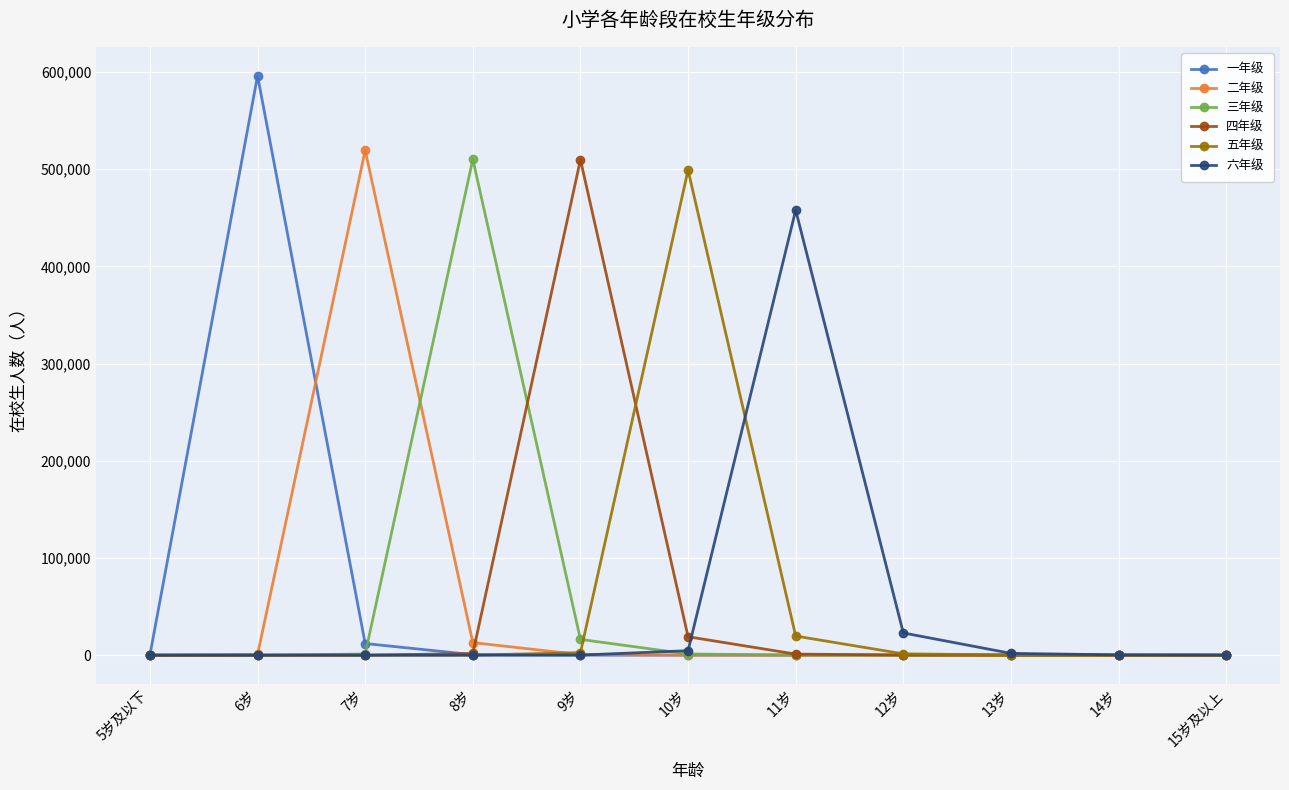

What position from the left is 5岁及以下?

1